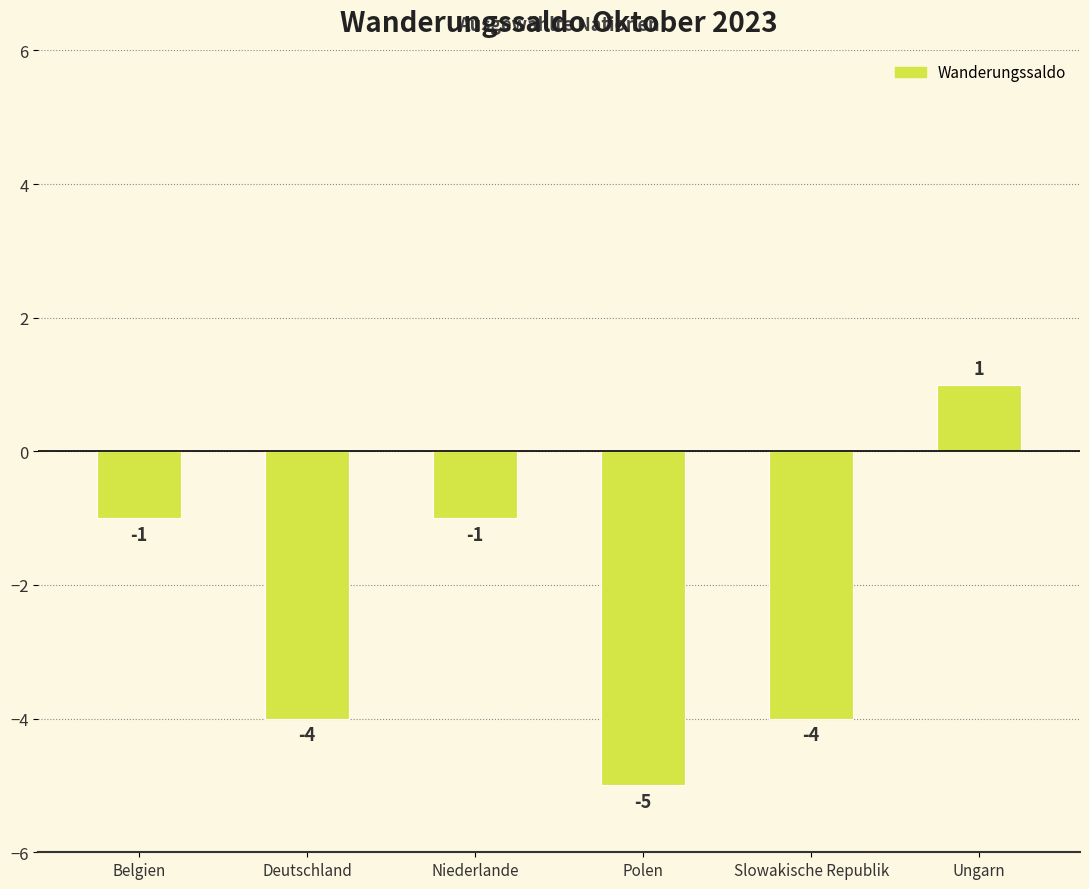

What position from the right is Deutschland?

5